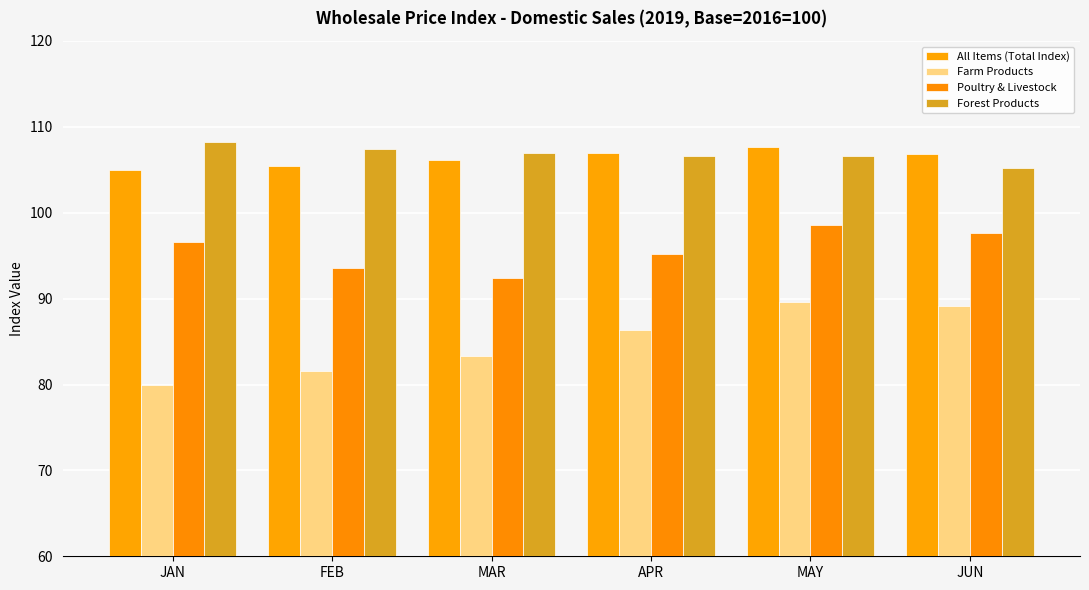

What are all the series names shown in the legend?

All Items (Total Index), Farm Products, Poultry & Livestock, Forest Products